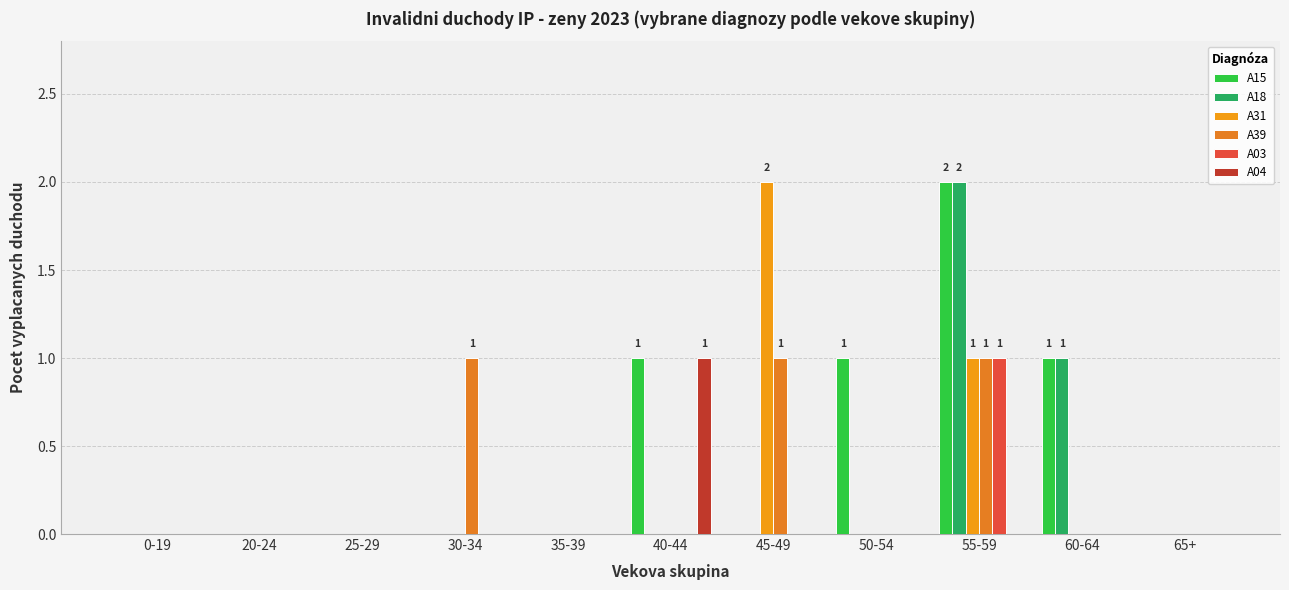

Count the A31 values in the range 0 to 1.

10